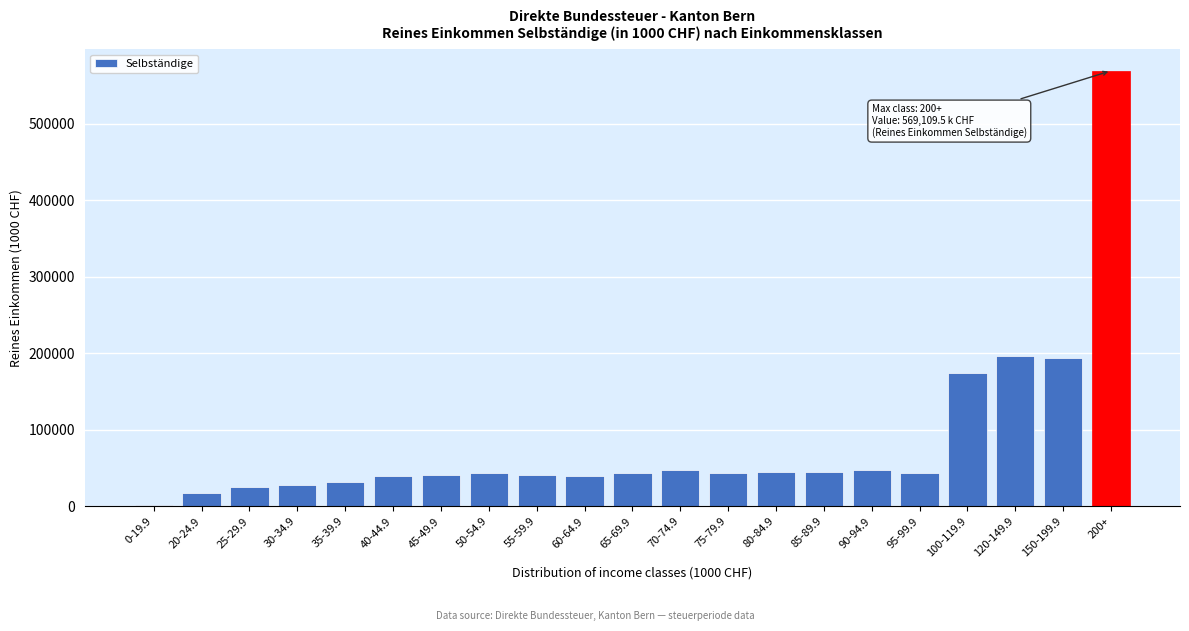

What is the sum of all values?

1755570.5